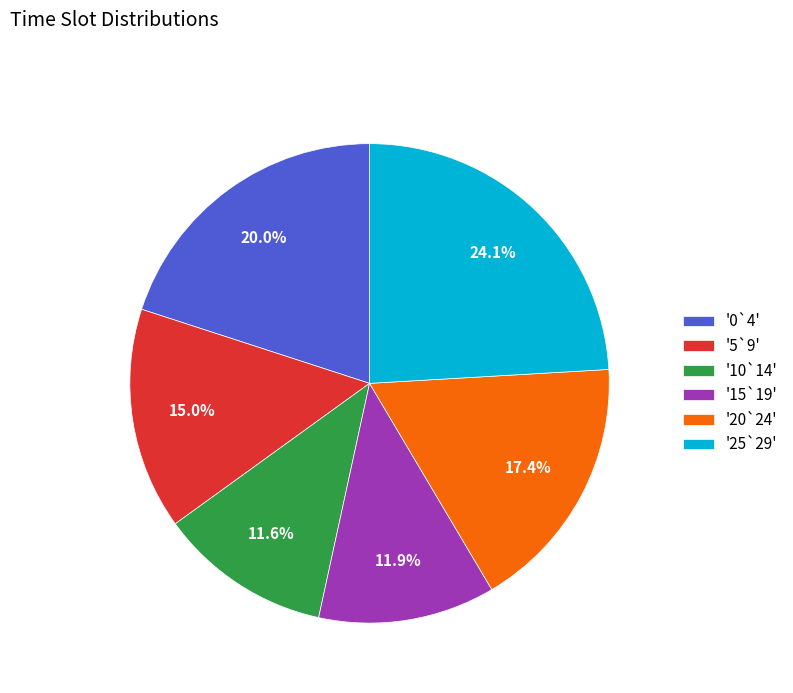

Combined, do '20`24' and '25`29' account for over 50%?

No